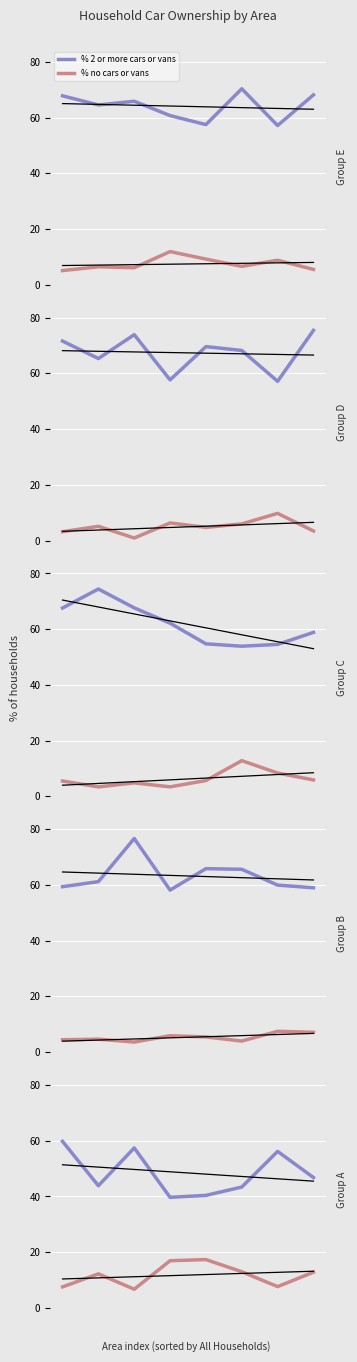

Is this an area chart (filled region under the line)?

No